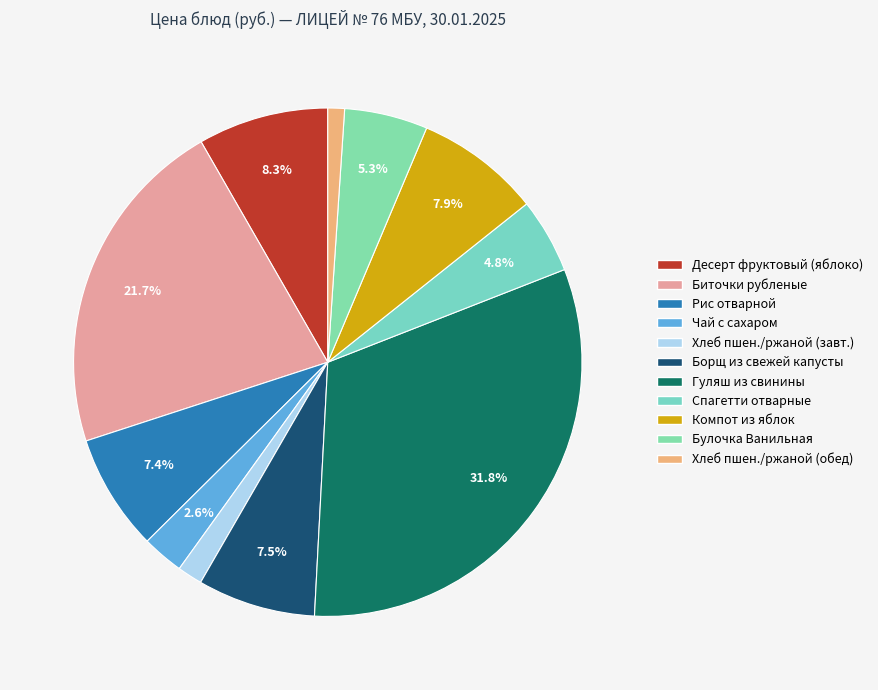

How many slices are in this pie chart?

11